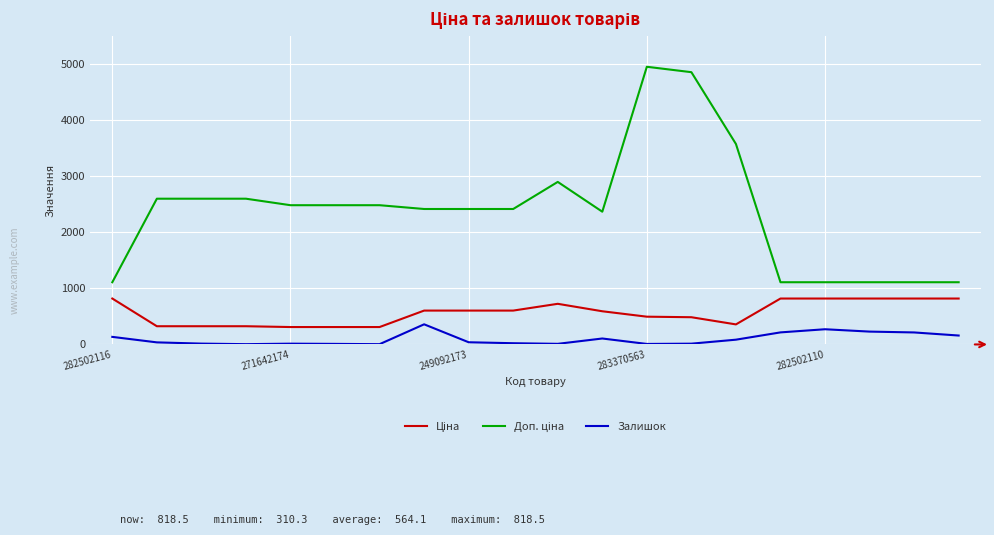

What is the difference between the maximum and minimum values in the Залишок series?

354.0